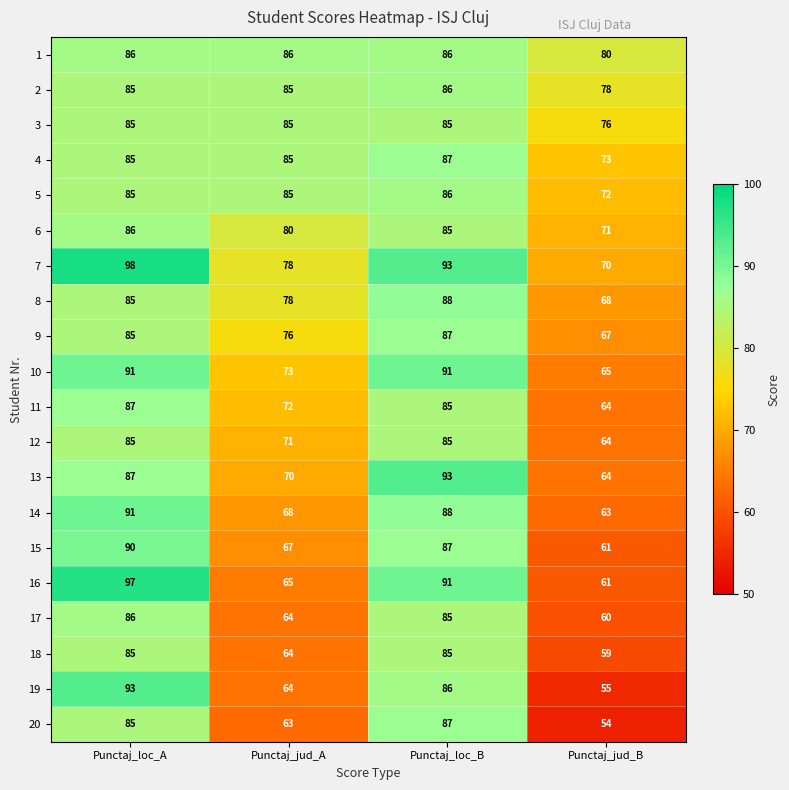

Where is 15 nearest to the value 75?

Punctaj_jud_A